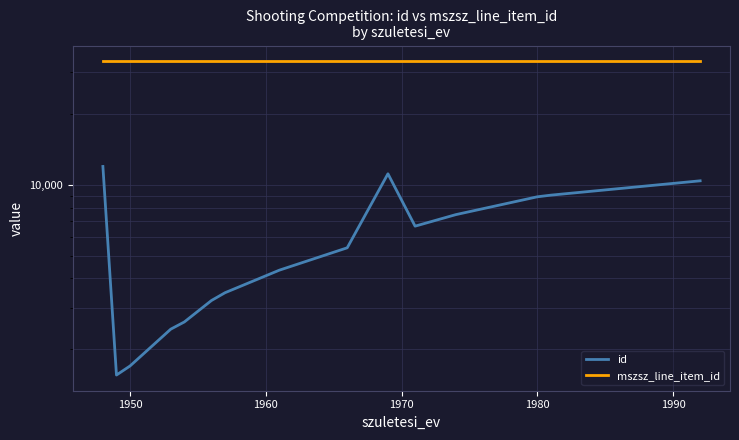

How many distinct data groups are displayed?

2